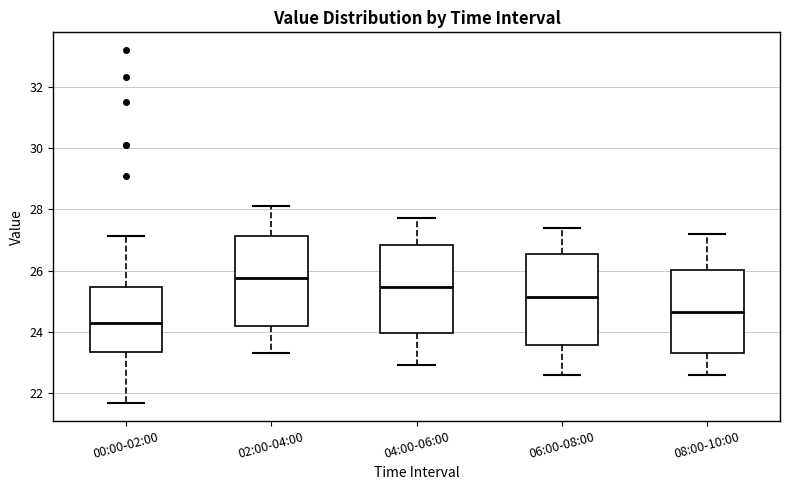

Reading left to right, read every box against the y-axis: the position of its median line, the range the box covers, and the ends of its whiskers. The values are not printed on the chart, so give them approximately, as read against the axis.

00:00-02:00: median 24.4, box 23.4 to 25.4, whiskers 21.6 to 27.2
02:00-04:00: median 25.8, box 24.2 to 27.2, whiskers 23.4 to 28.2
04:00-06:00: median 25.4, box 24.0 to 26.8, whiskers 23.0 to 27.8
06:00-08:00: median 25.2, box 23.6 to 26.6, whiskers 22.6 to 27.4
08:00-10:00: median 24.6, box 23.4 to 26.0, whiskers 22.6 to 27.2